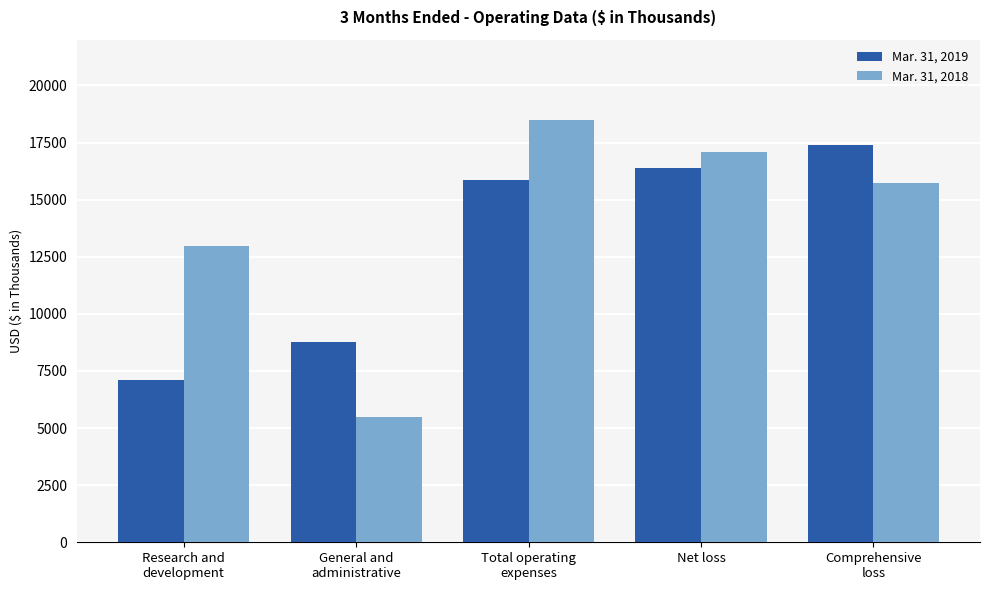

Are the bars grouped side by side (vs. stacked)?

Yes